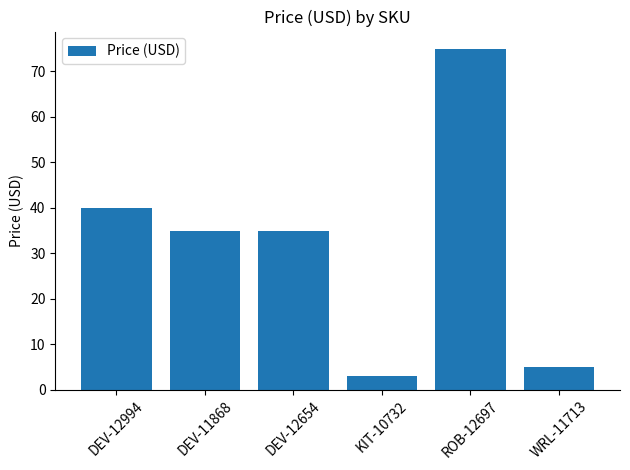

True or false: the data shows 40.0 at DEV-12994.

True